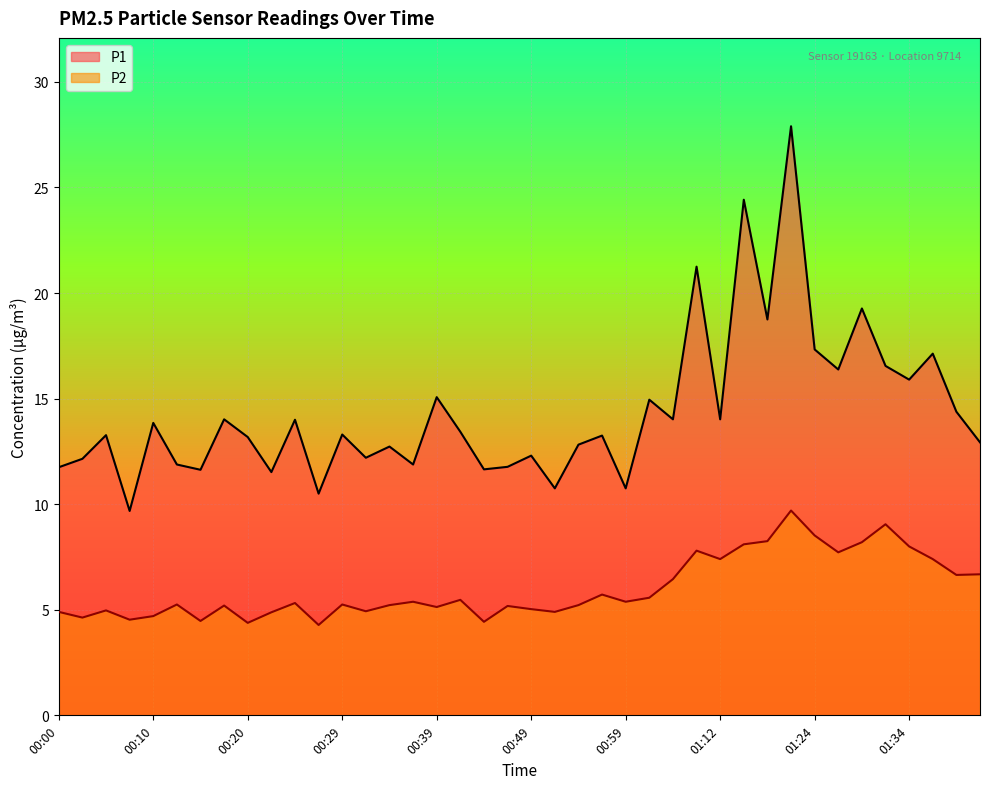

Where is P1 nearest to the value 18?

01:24